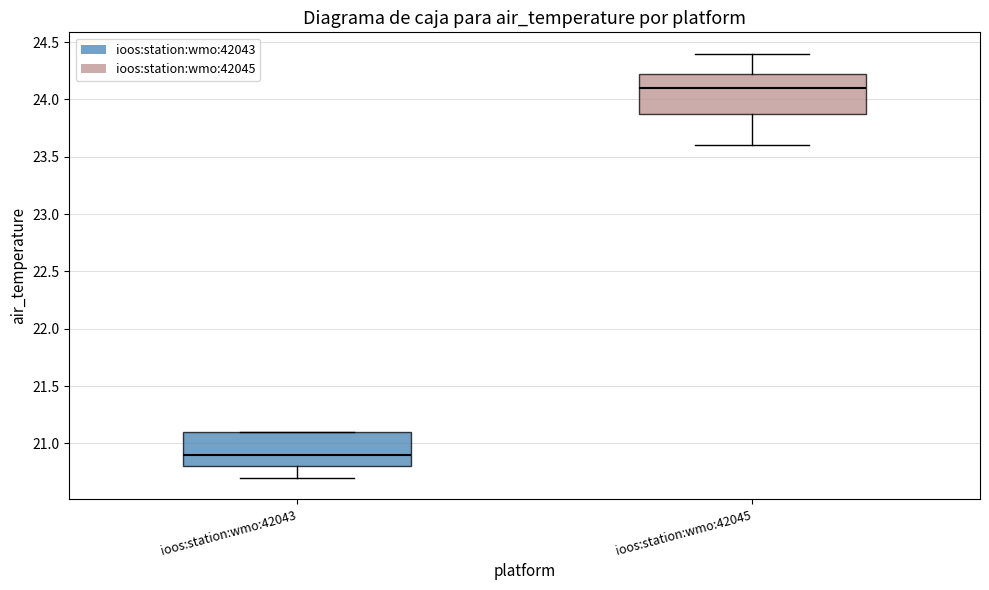

Where is the lower edge of the box for ioos:station:wmo:42045 on the y-axis? The values are not printed on the chart, so give them approximately, as read against the axis.

23.90